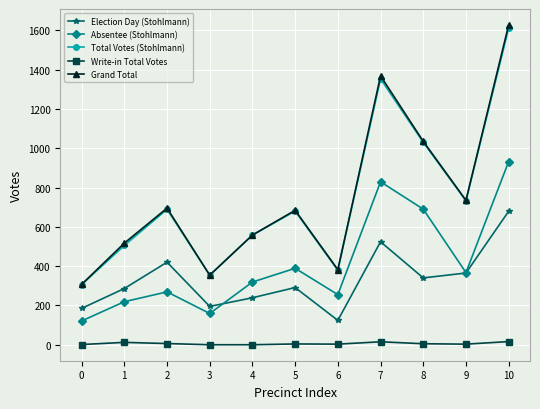

True or false: Write-in Total Votes and Election Day (Stohlmann) cross at least once.

False